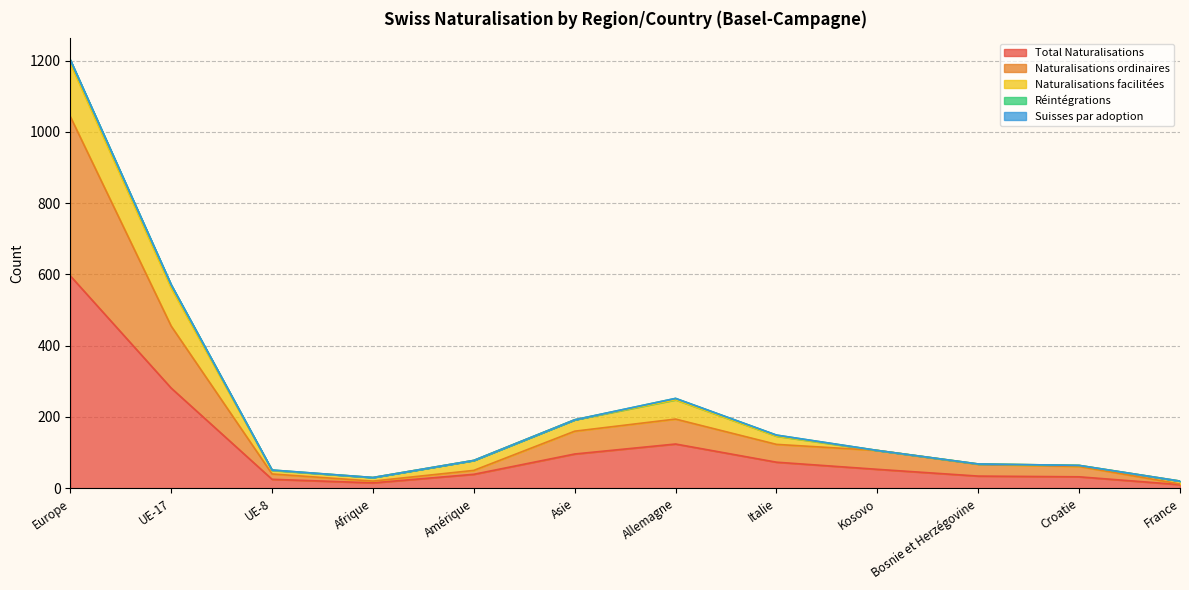

What are all the series names shown in the legend?

Total Naturalisations, Naturalisations ordinaires, Naturalisations facilitées, Réintégrations, Suisses par adoption